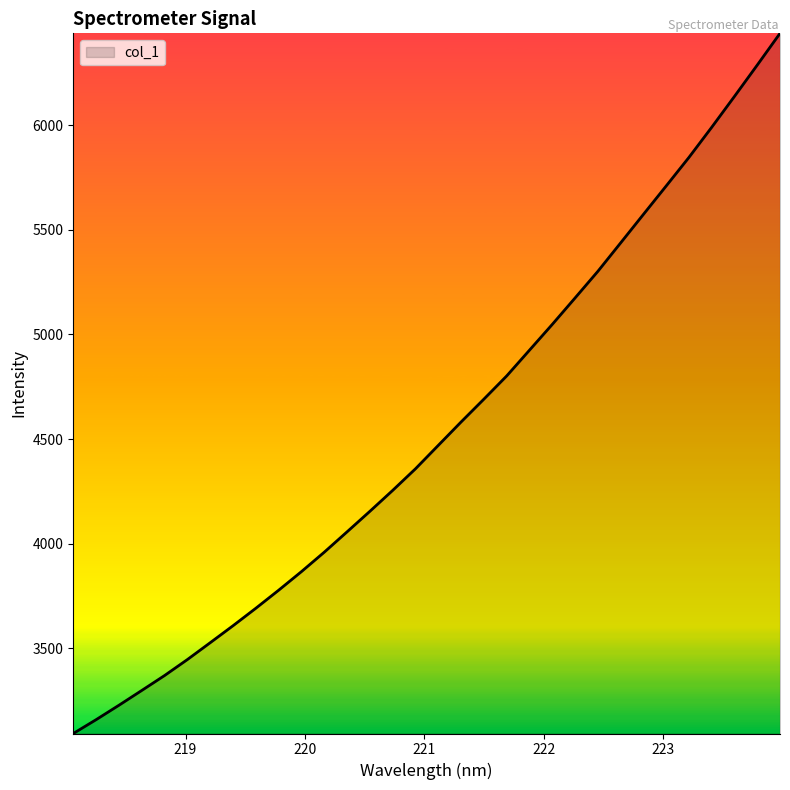

How many values exceed 4470?

16